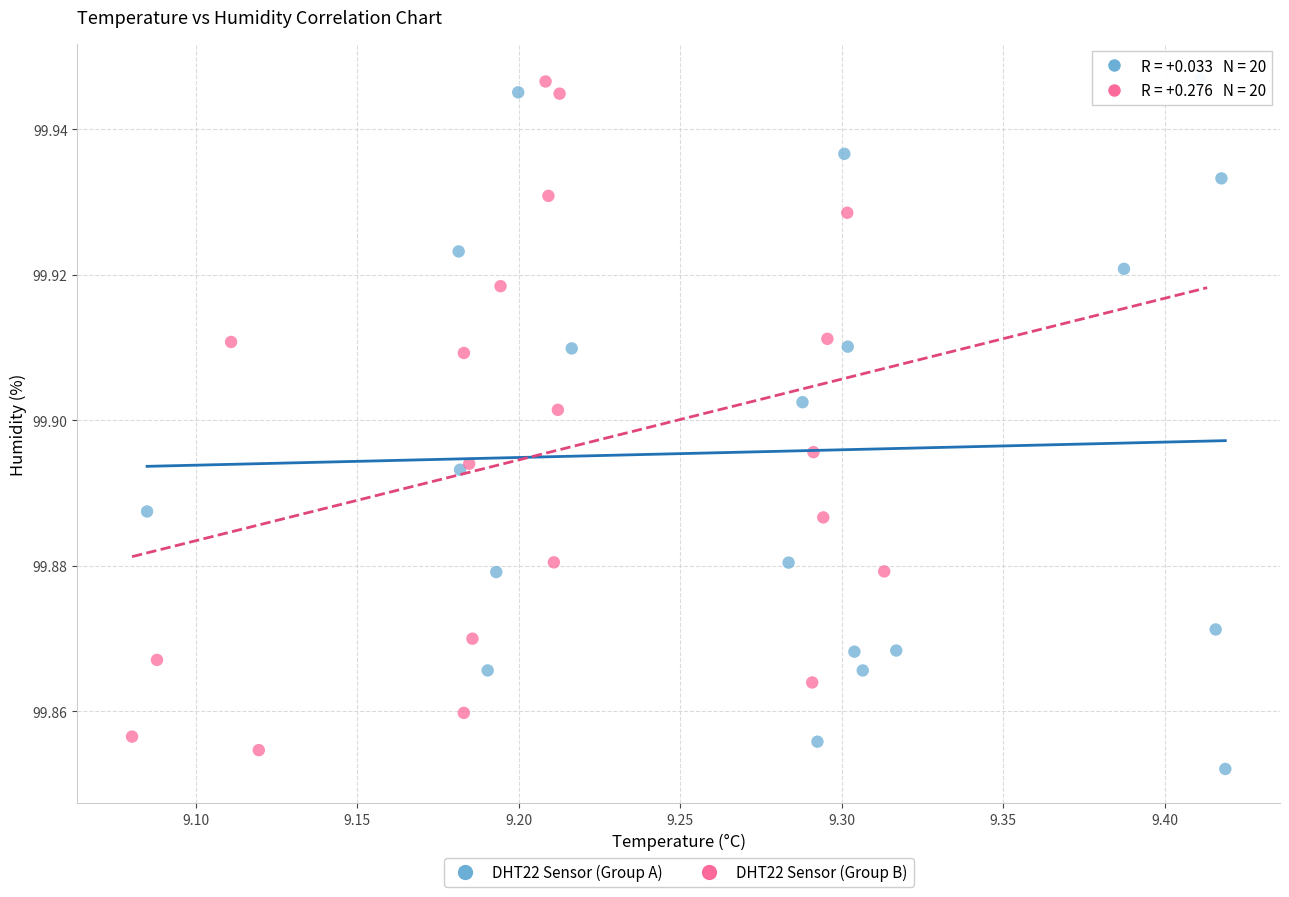

What are all the series names shown in the legend?

DHT22 Sensor (Group A), DHT22 Sensor (Group B)